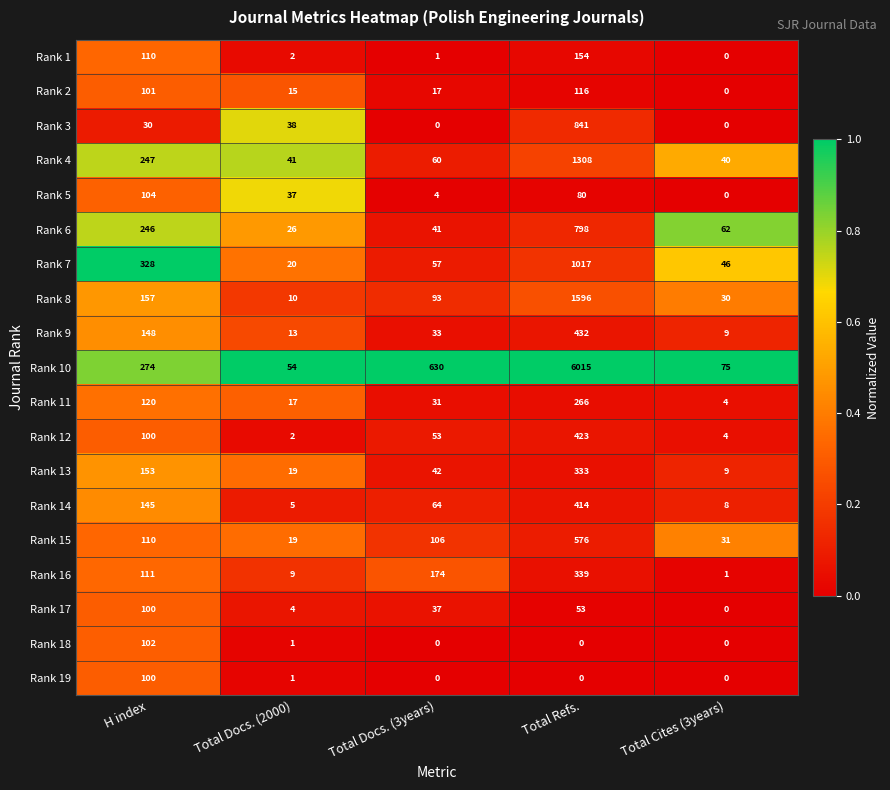

What is the difference between the maximum and minimum values in the Rank 15 series?

557